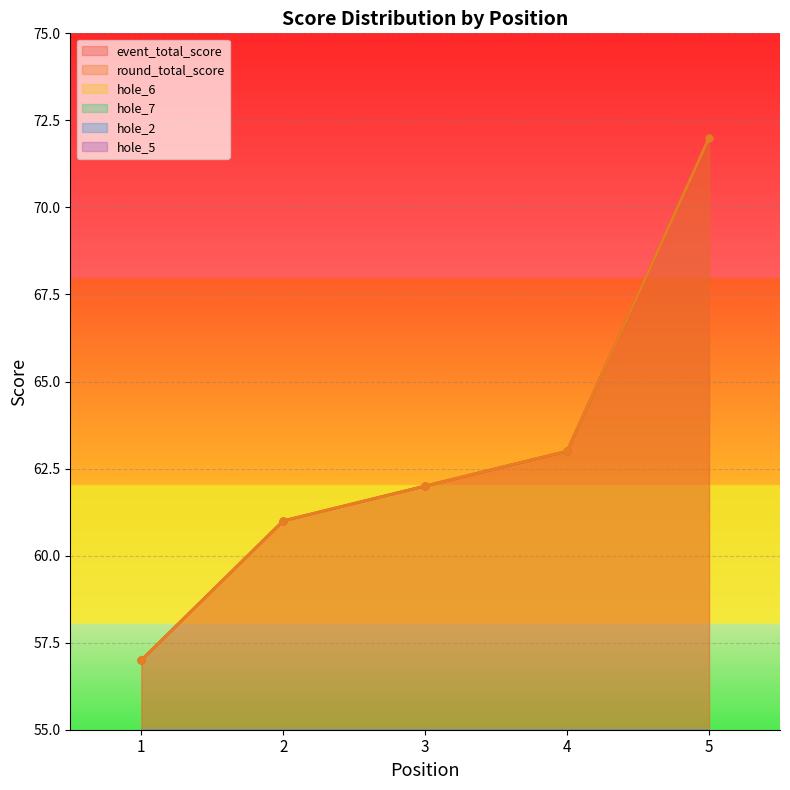

True or false: round_total_score has a value of 113 at 4.

False